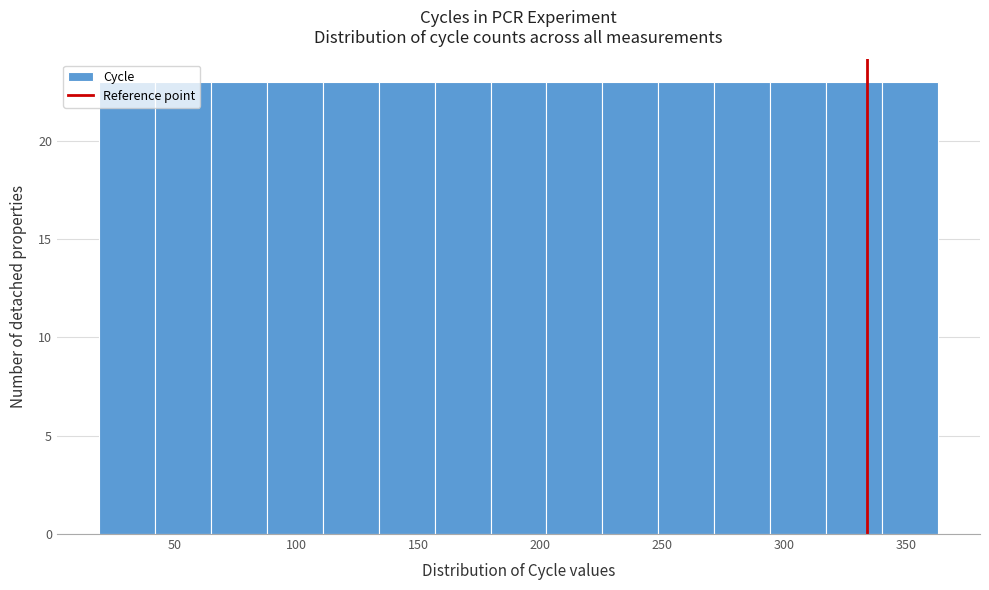

Reading left to right, transcribe this chart: for each bar, give the range it covers on the x-axis and its height. Neither the bar edges nor the heights are printed on the chart, so give them approximately, as read against the axes.

20 to 40: 23
40 to 65: 23
65 to 90: 23
90 to 110: 23
110 to 135: 23
135 to 155: 23
155 to 180: 23
180 to 200: 23
200 to 225: 23
225 to 250: 23
250 to 270: 23
270 to 295: 23
295 to 315: 23
315 to 340: 23
340 to 365: 23